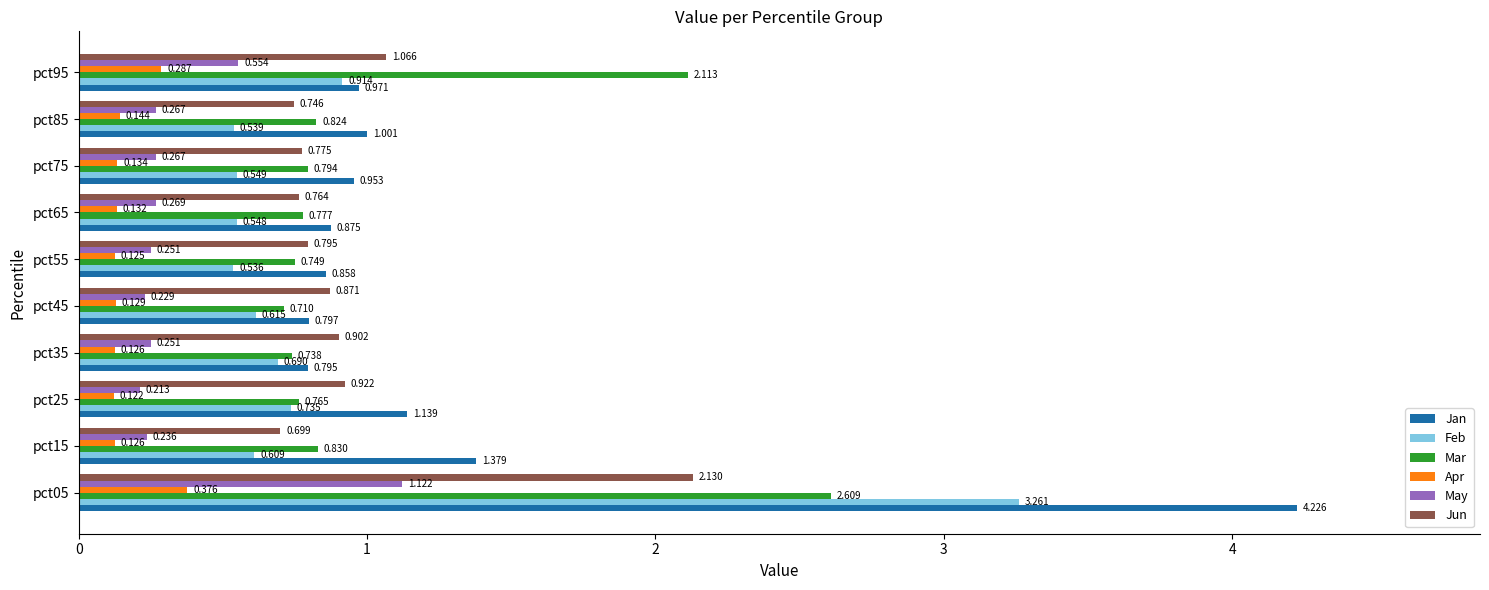

Which series has the largest total across all categories?

Jan